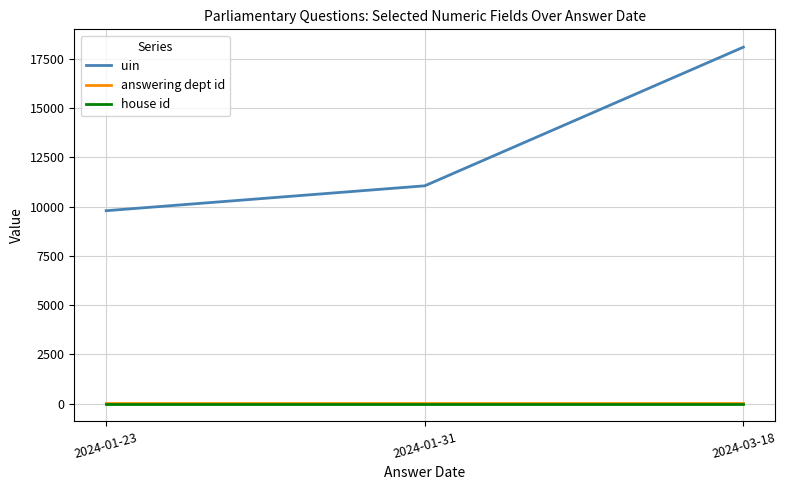

Which series has the largest total across all categories?

uin